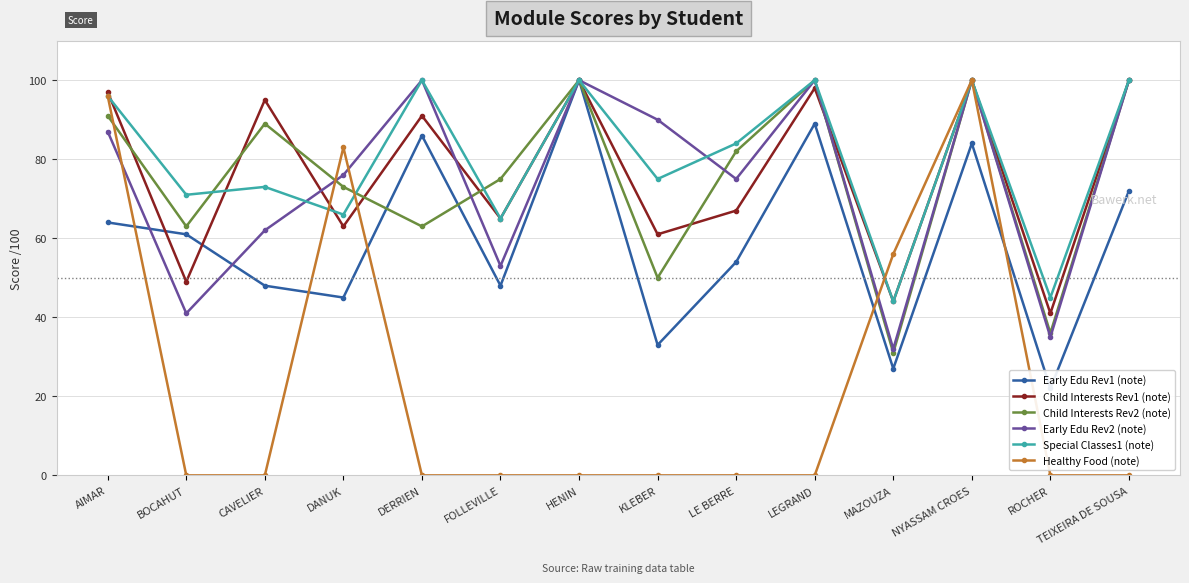

What is the label of the 7th point from the left?

HENIN